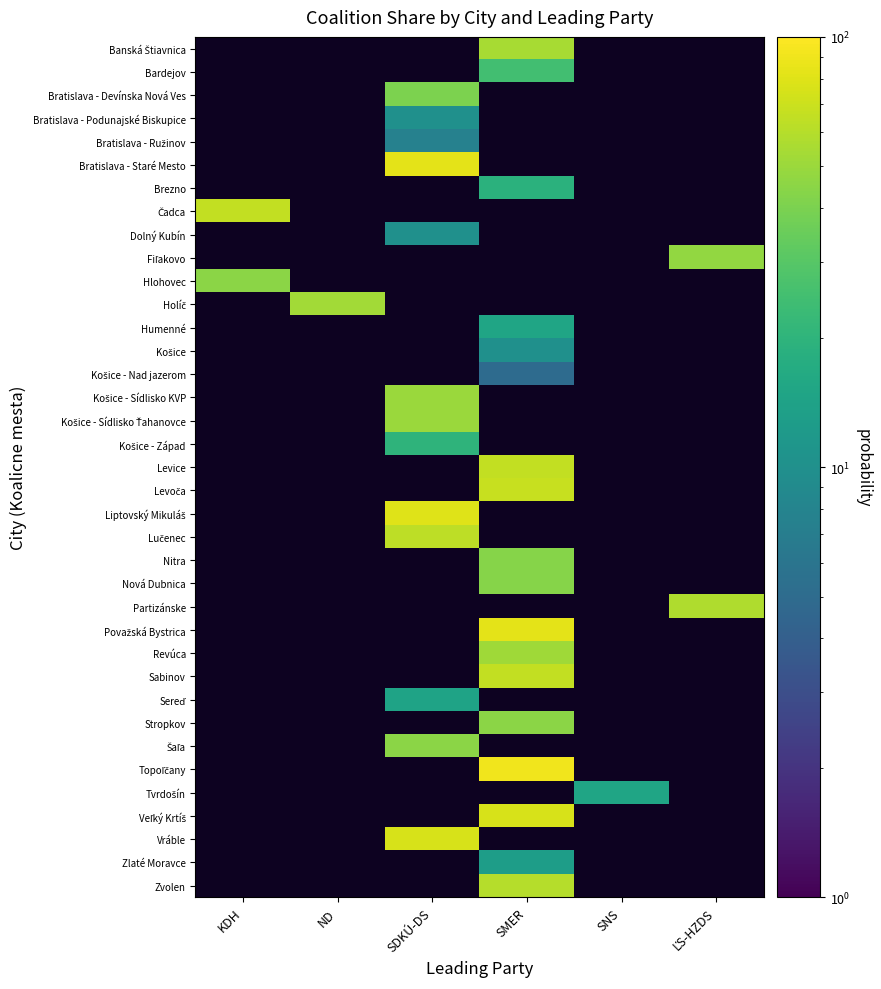

What is the total value across all series at SDKÚ-DS?

548.0